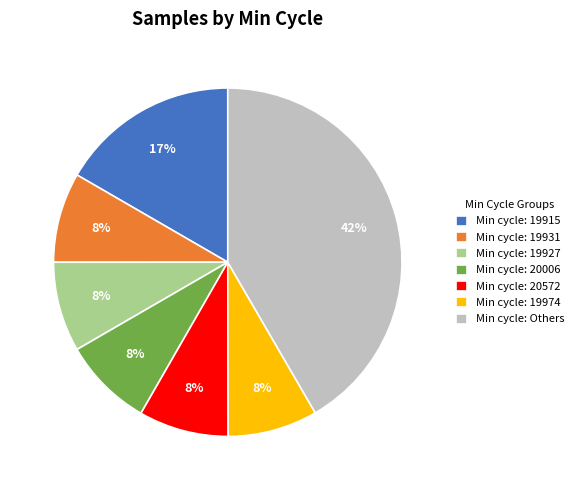

To the nearest percent, what is the combined percentage of Min cycle: 19915 and Min cycle: 19931?

25%